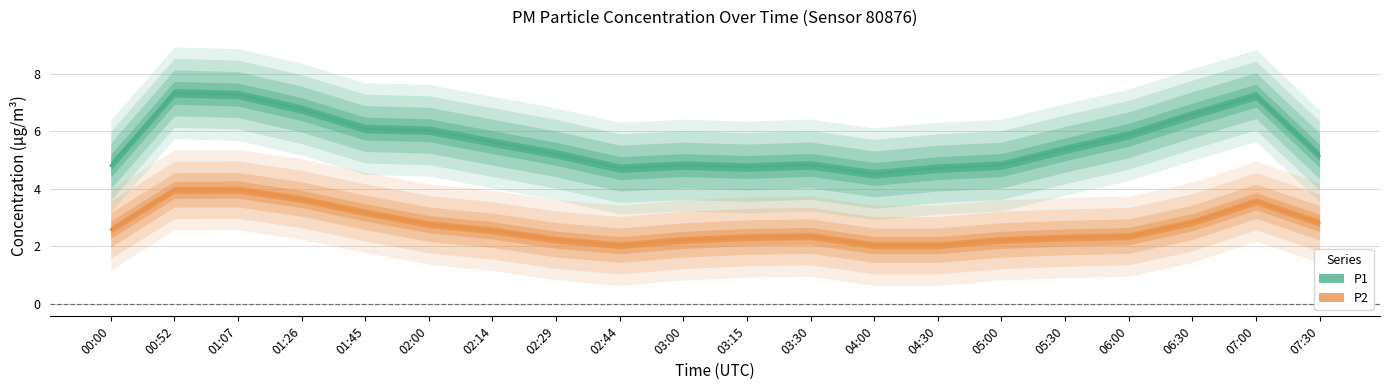

Which series has the largest total across all categories?

P1